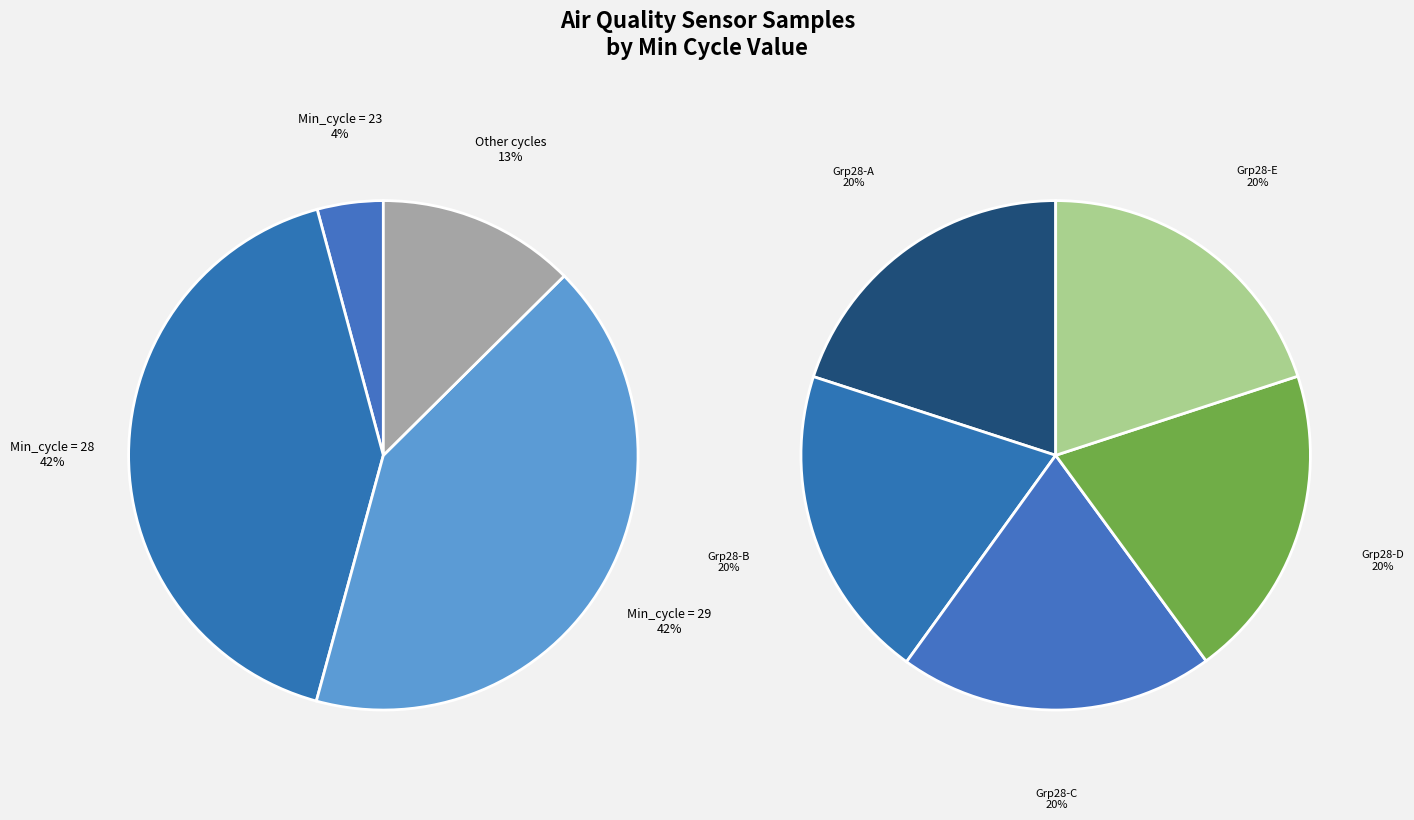

True or false: 29 accounts for 23% of the total.

False